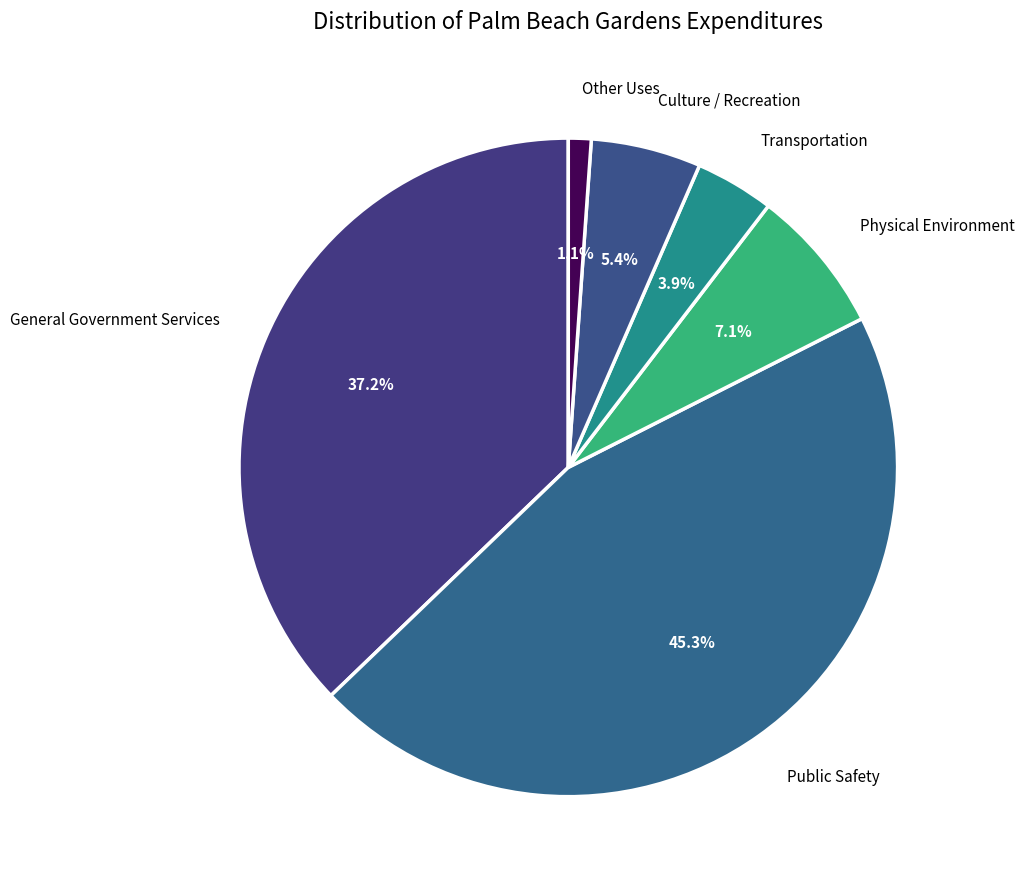

To the nearest percent, what is the difference between the largest and smallest slice percentages?

44%